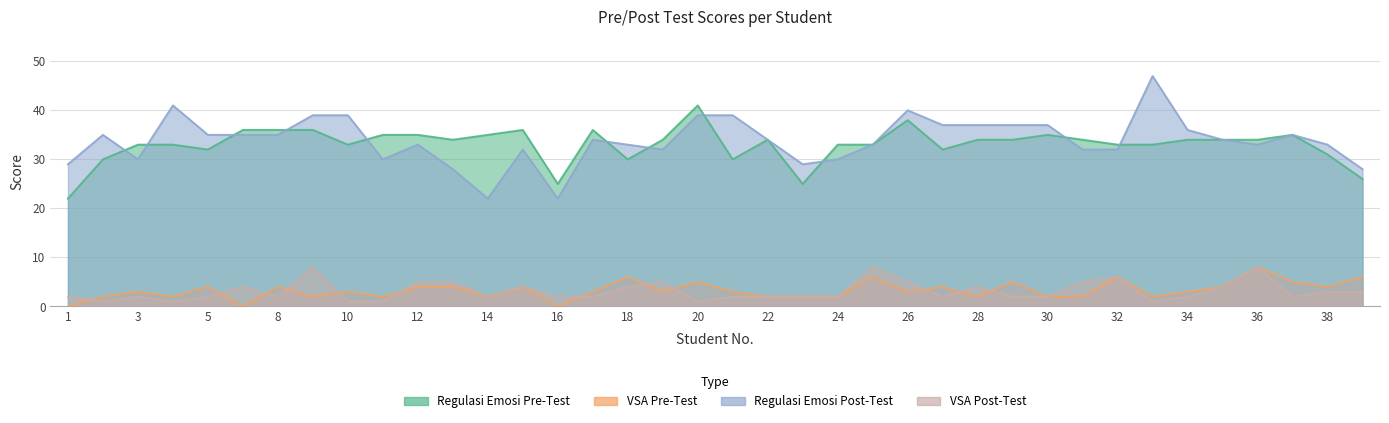

How many positive values does the VSA Pre-Test series have?

35